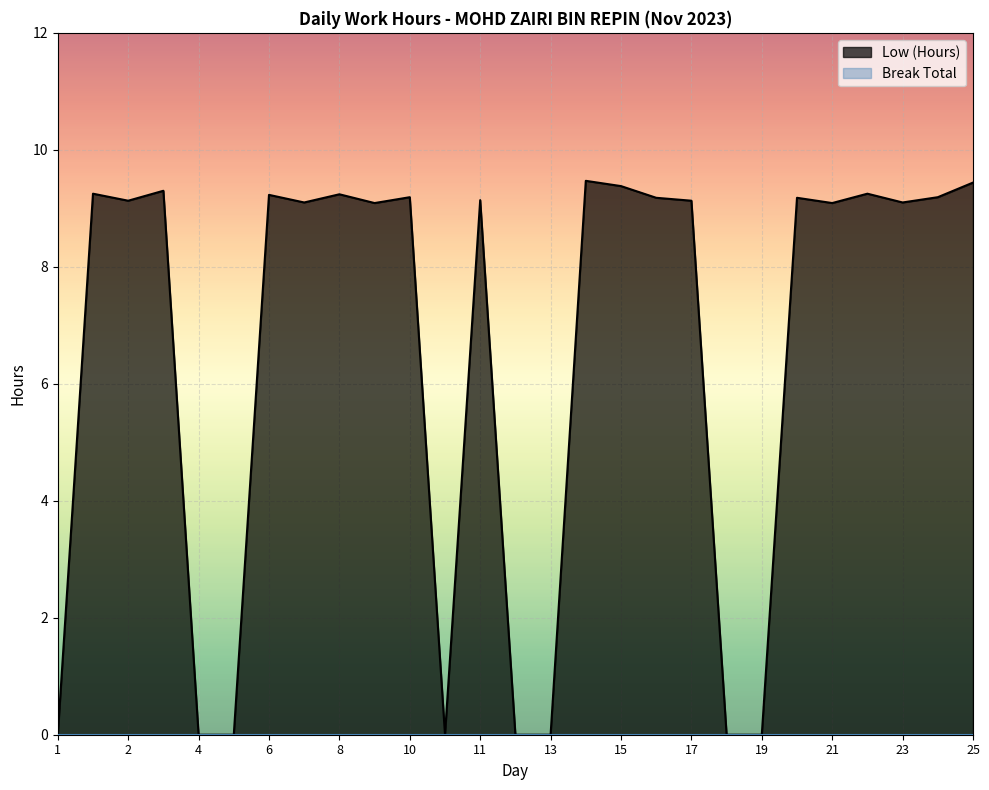

Reading left to right, list all the values displayed in this chart.

0.0	9.2	9.1	9.3	0.0	0.0	9.2	9.1	9.2	9.1	9.2	0.0	9.1	0.0	0.0	9.5	9.4	9.2	9.1	0.0	0.0	9.2	9.1	9.2	9.1	9.2	9.4